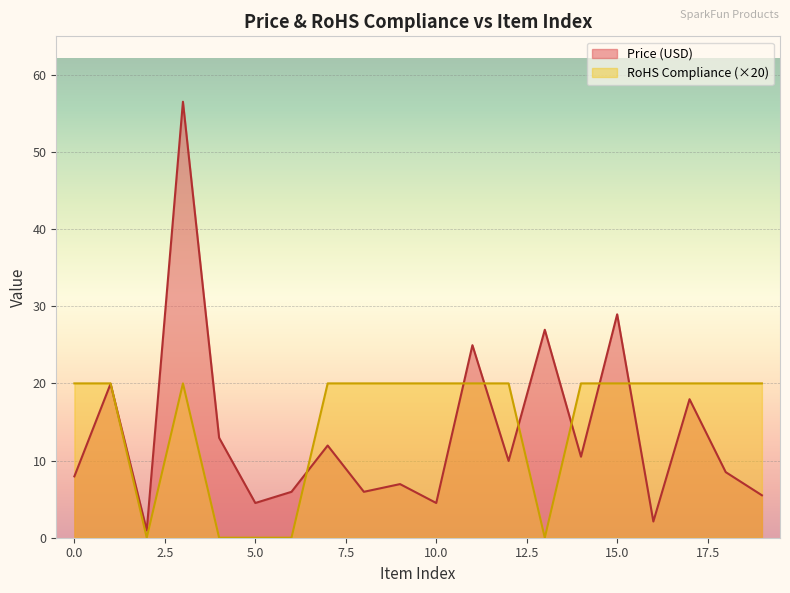

In Price (USD), how many points are lower than both neighbors (excluding endpoints)?

7